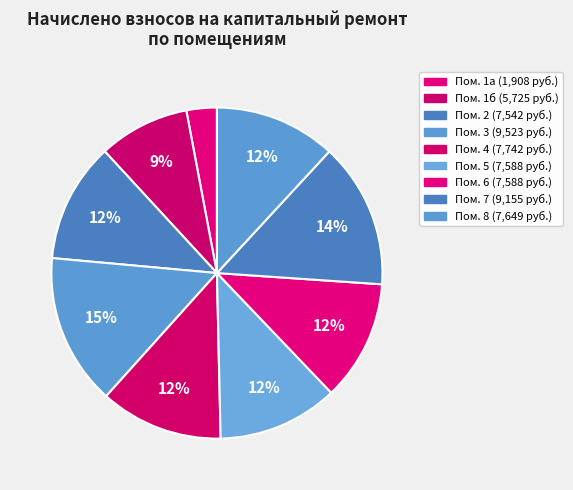

To the nearest percent, what is the difference between the largest and smallest slice percentages?

12%